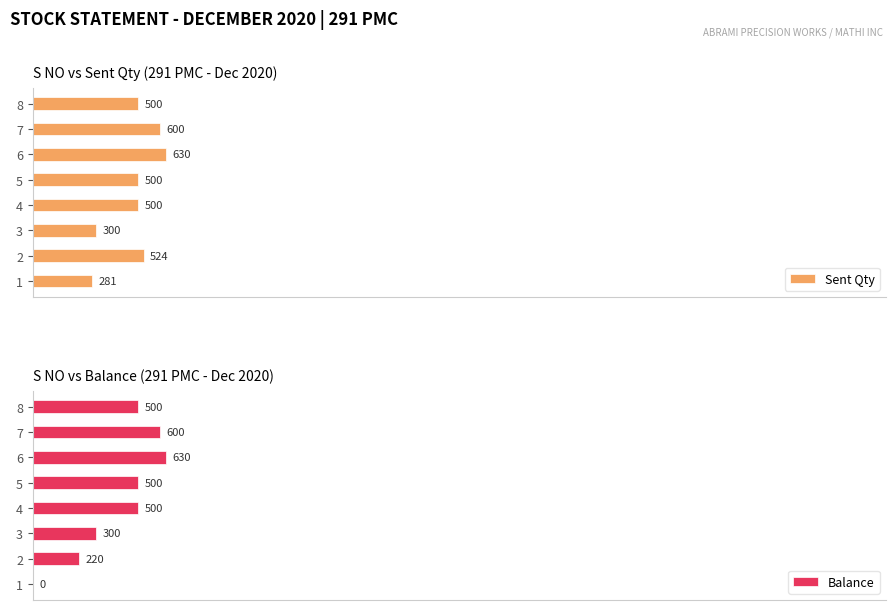

Between 4 and 6, which series saw the biggest shift?

Sent Qty